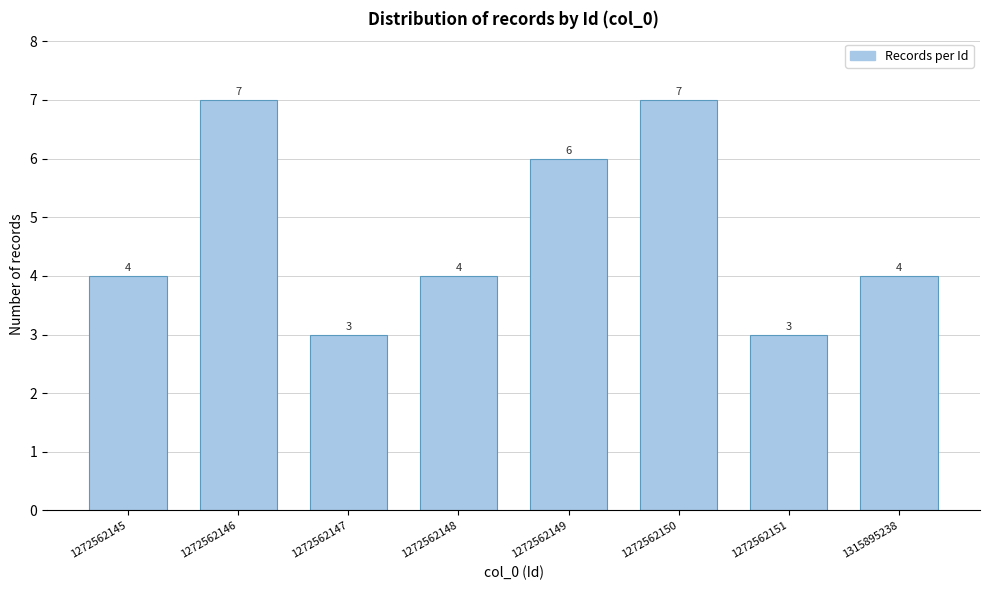

Reading left to right, transcribe all the data shown in this chart.

4	7	3	4	6	7	3	4